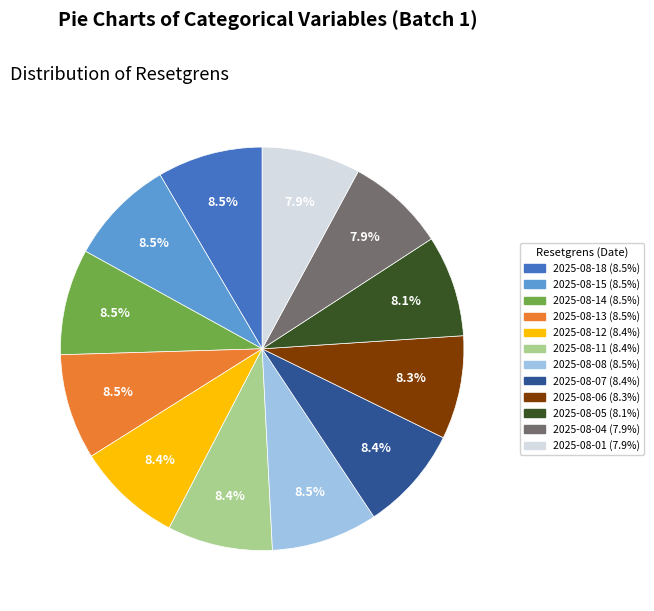

Combined, do 2025-08-06 and 2025-08-08 account for over 50%?

No